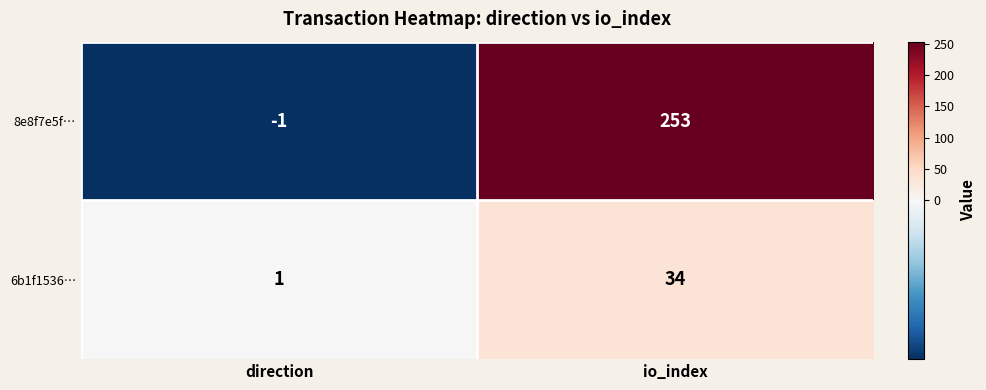

Which series has the largest range (max minus min)?

8e8f7e5f…